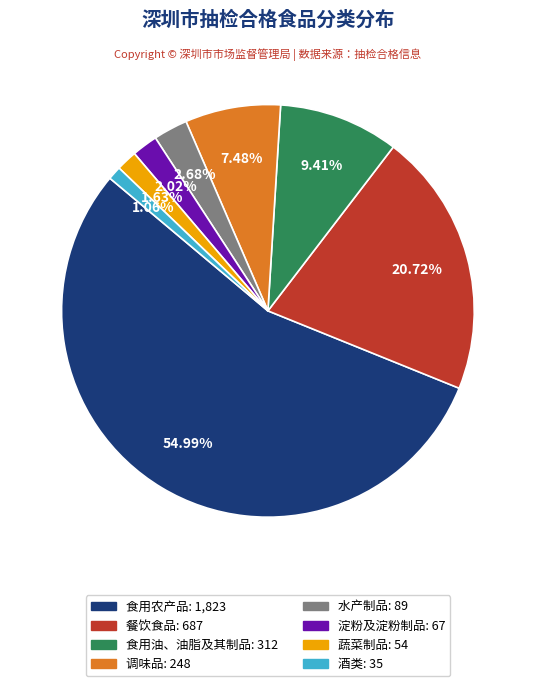

How many slices are in this pie chart?

8